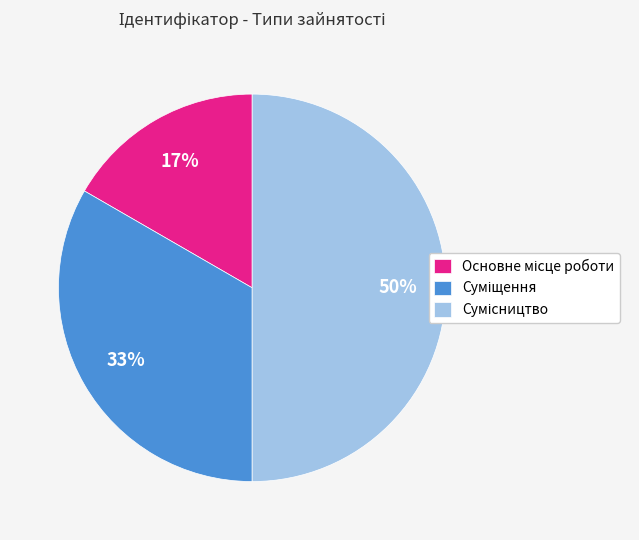

To the nearest percent, what is the difference between the largest and smallest slice percentages?

33%